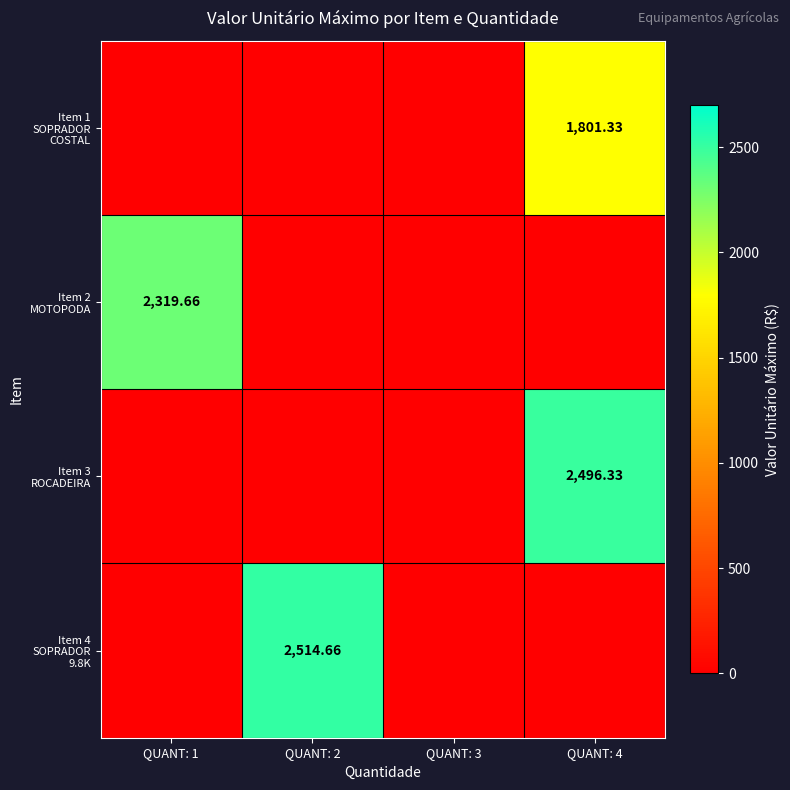

What is the difference between the highest and lowest values at QUANT: 2?

2514.7